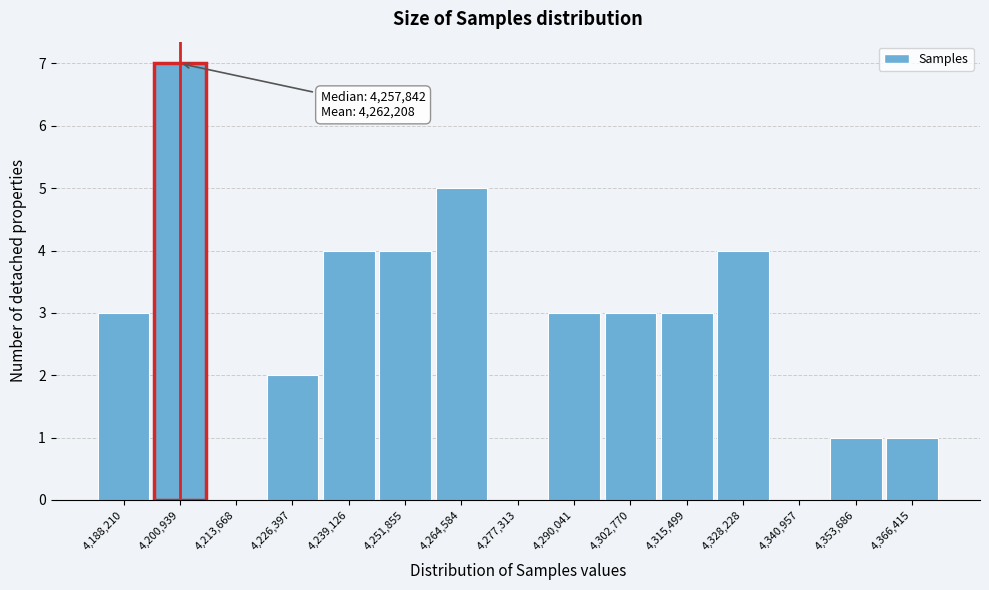

Over which range of the x-axis is the bar tallest?

4194000 to 4208000